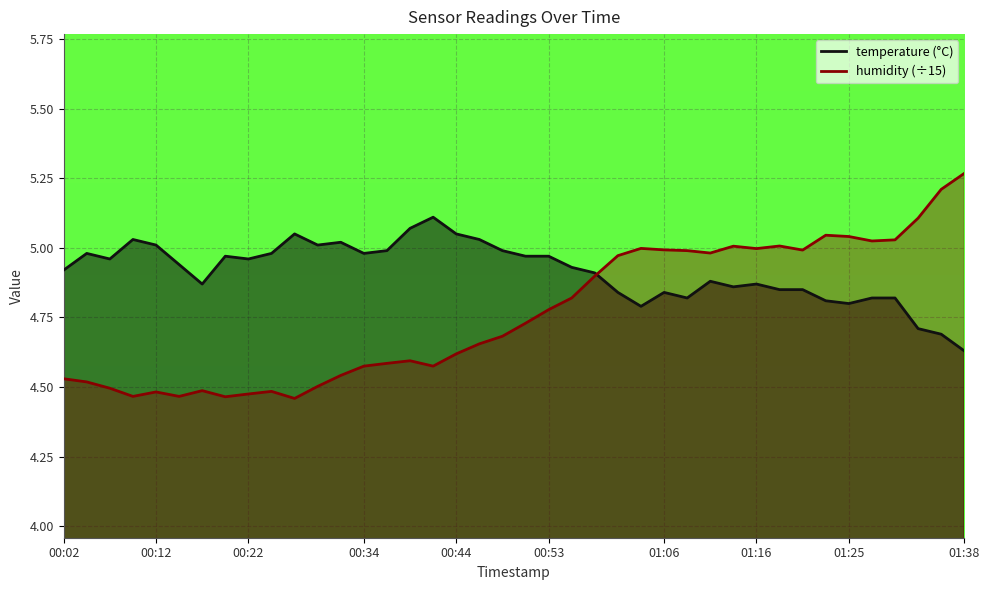

How many lines are shown in the chart?

2